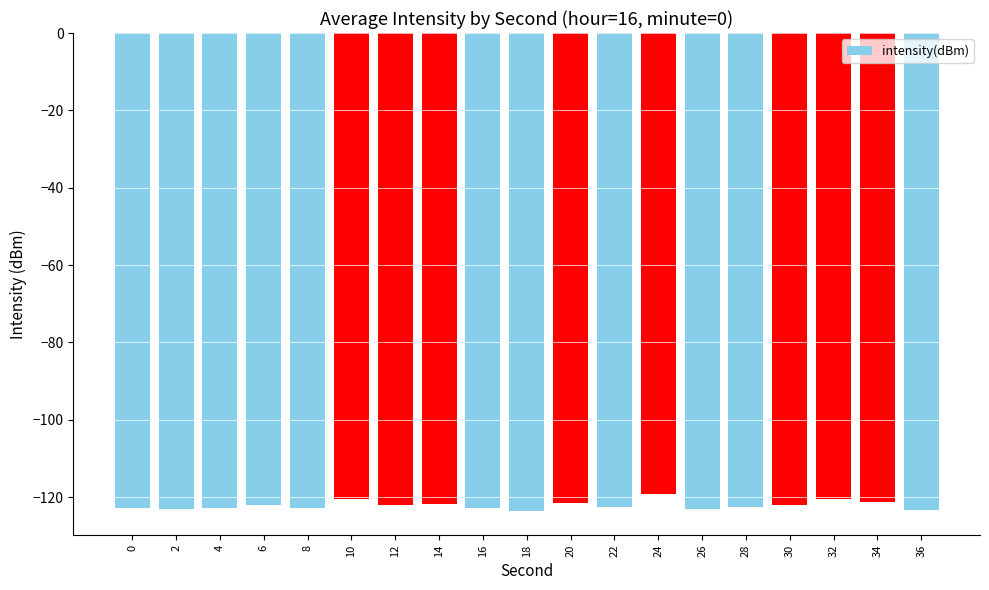

Are the bars horizontal?

No